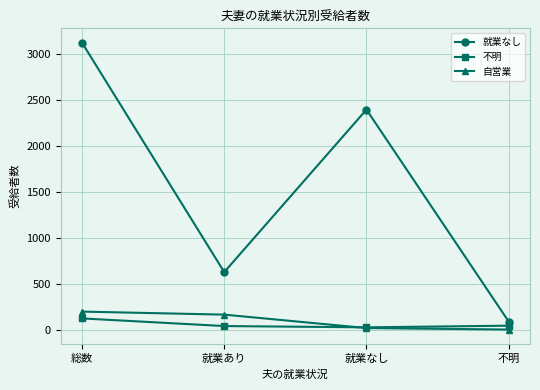

What is the approximate value of 不明 at 不明?

50